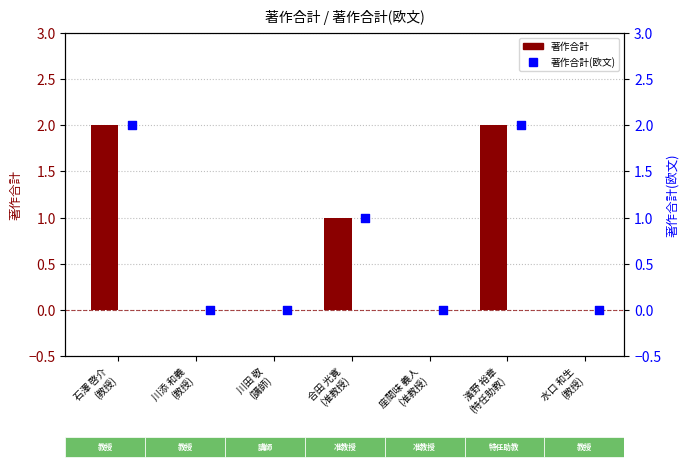

At how many categories does at least one series exceed 0?

3